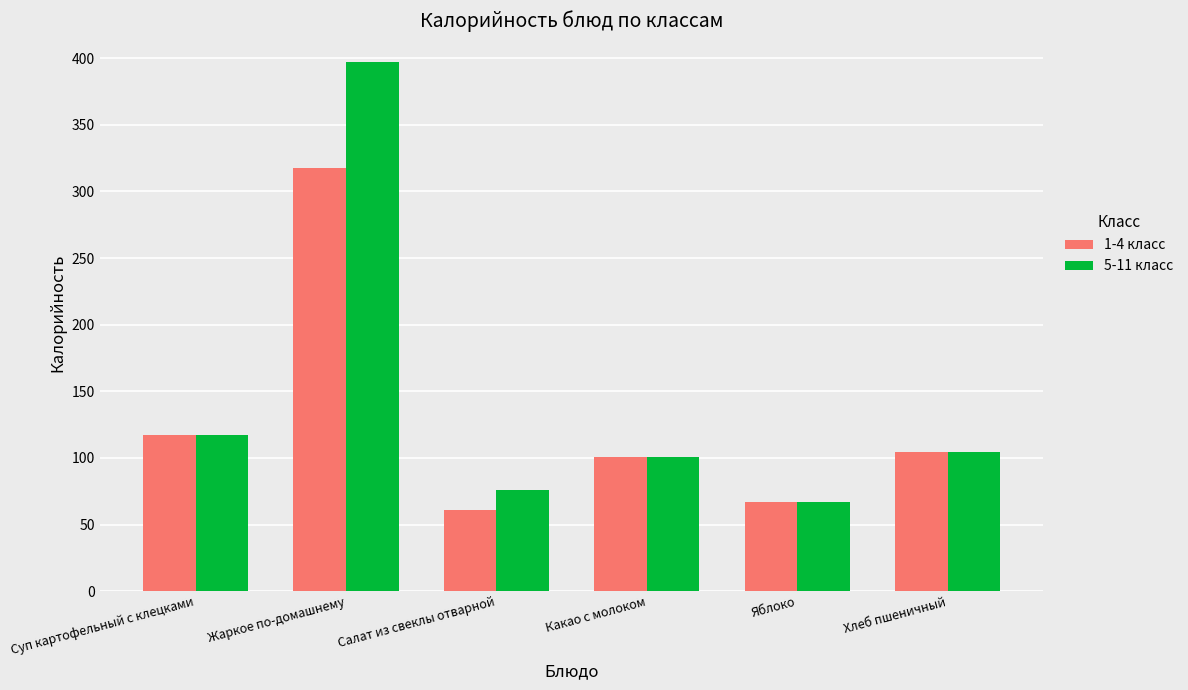

Are the bars grouped side by side (vs. stacked)?

Yes